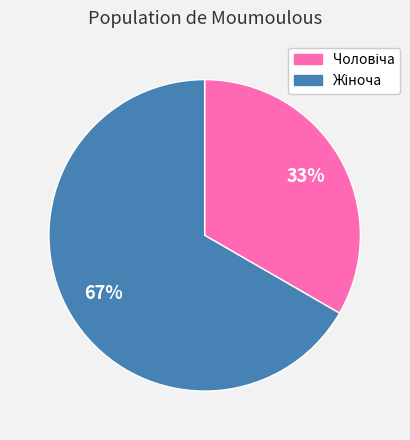

To the nearest percent, what is the average slice percentage?

50%